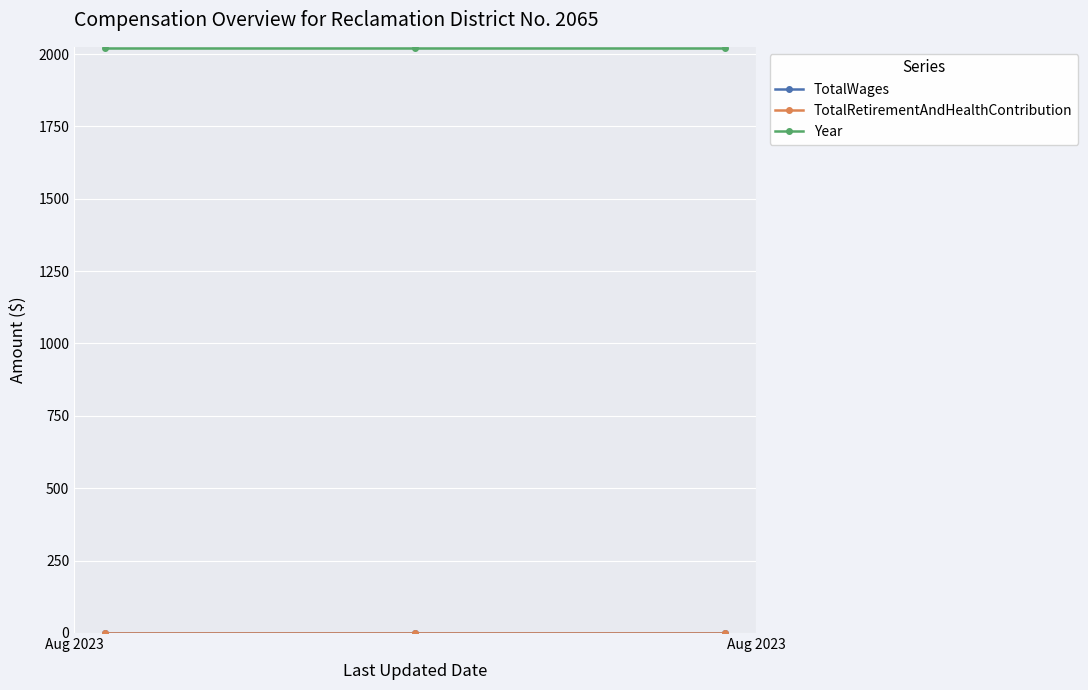

Which series has the widest spread of values?

TotalWages